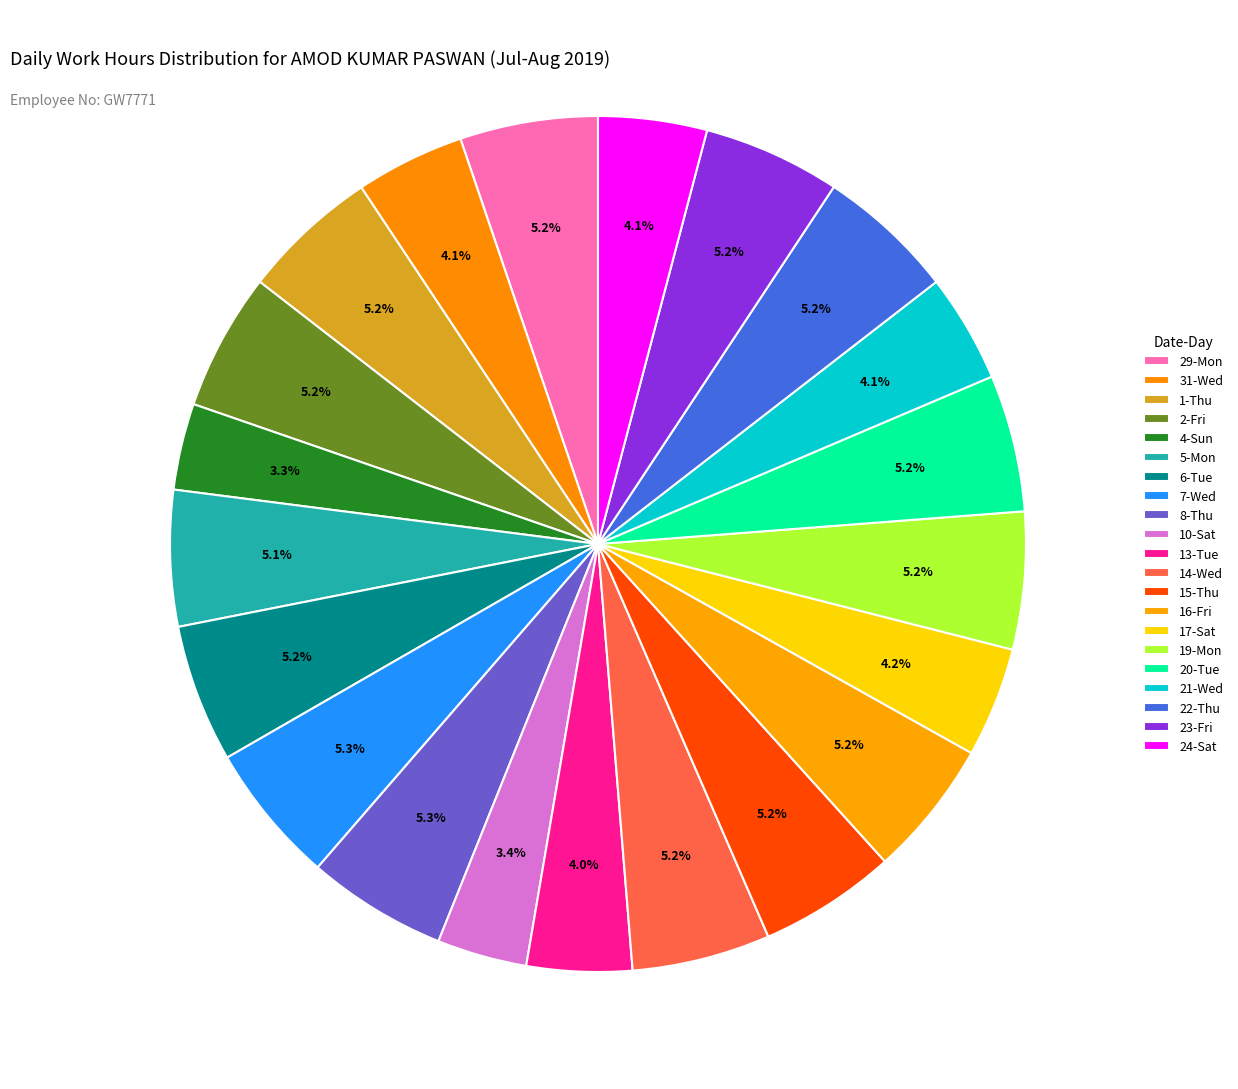

Rank the categories by value from highest to lowest.

7-Wed, 8-Thu, 14-Wed, 22-Thu, 6-Tue, 29-Mon, 2-Fri, 19-Mon, 23-Fri, 15-Thu, 16-Fri, 1-Thu, 20-Tue, 5-Mon, 17-Sat, 31-Wed, 24-Sat, 21-Wed, 13-Tue, 10-Sat, 4-Sun